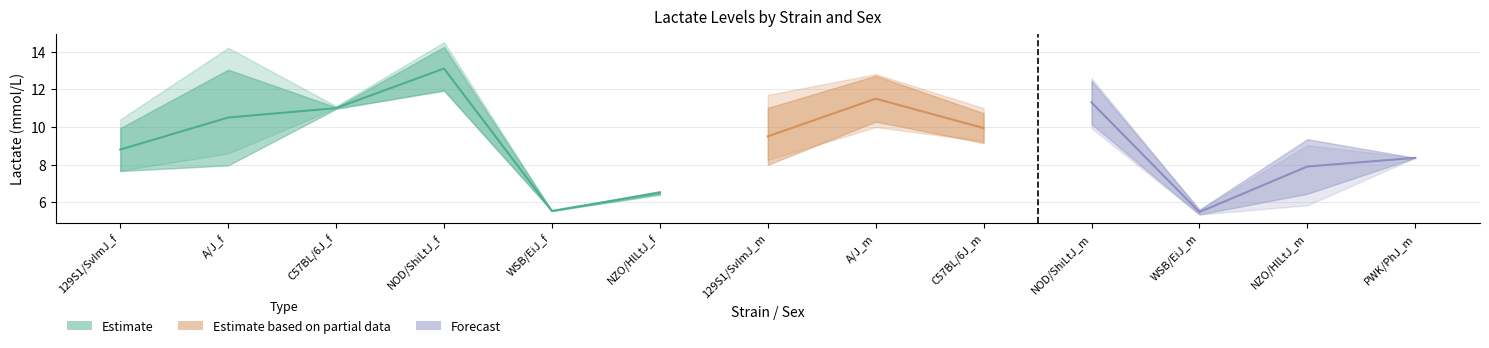

How many data points does each series have?

13